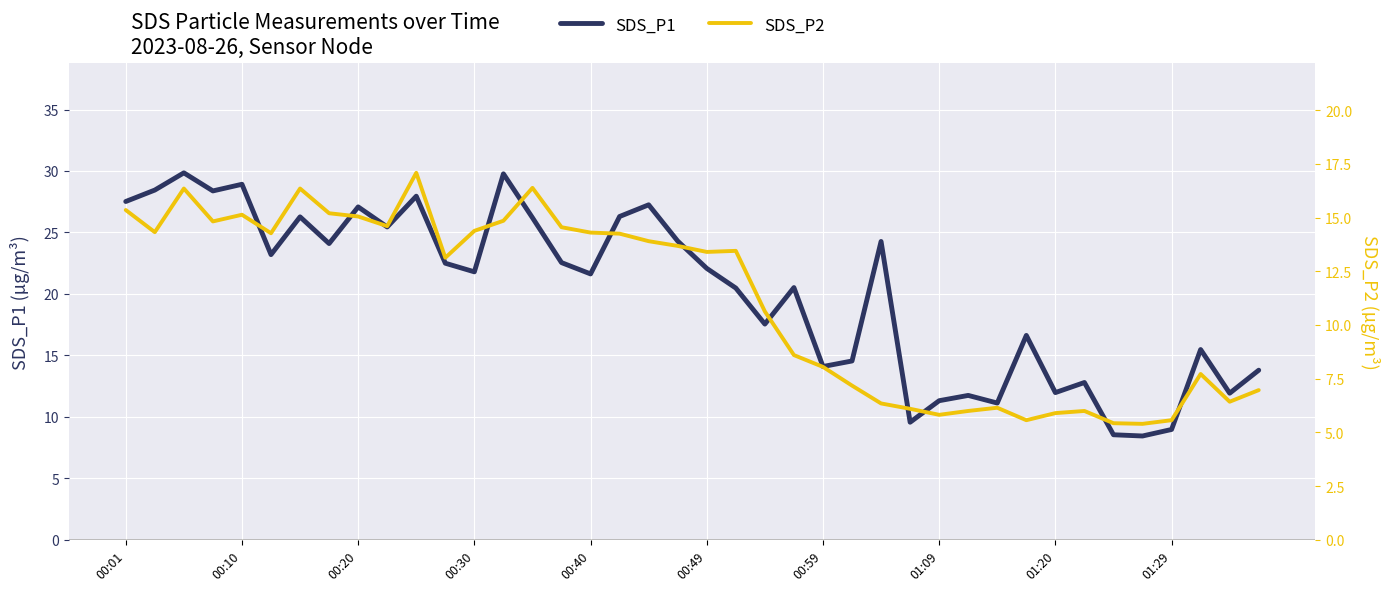

What are all the series names shown in the legend?

SDS_P1, SDS_P2